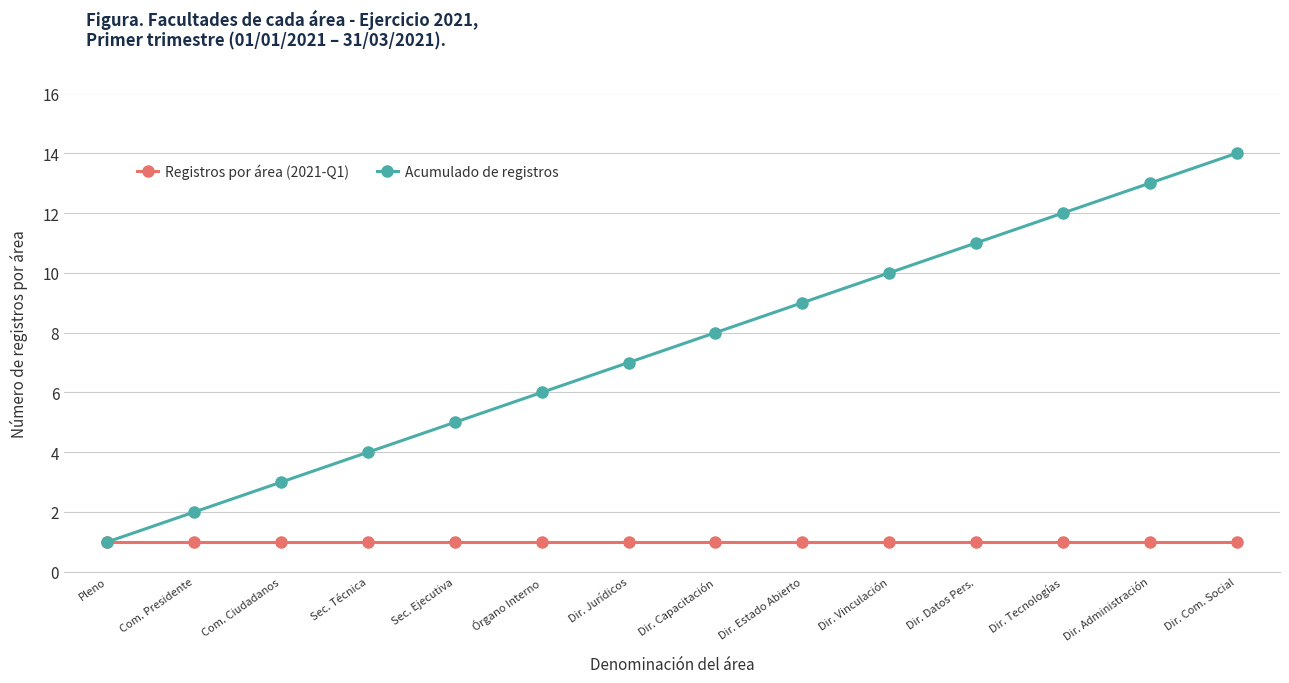

What is the value of the Acumulado de registros point at the 9th from the left?

9